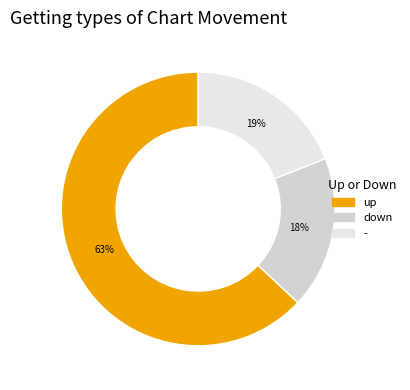

What percentage is the down slice, to the nearest percent?

18%